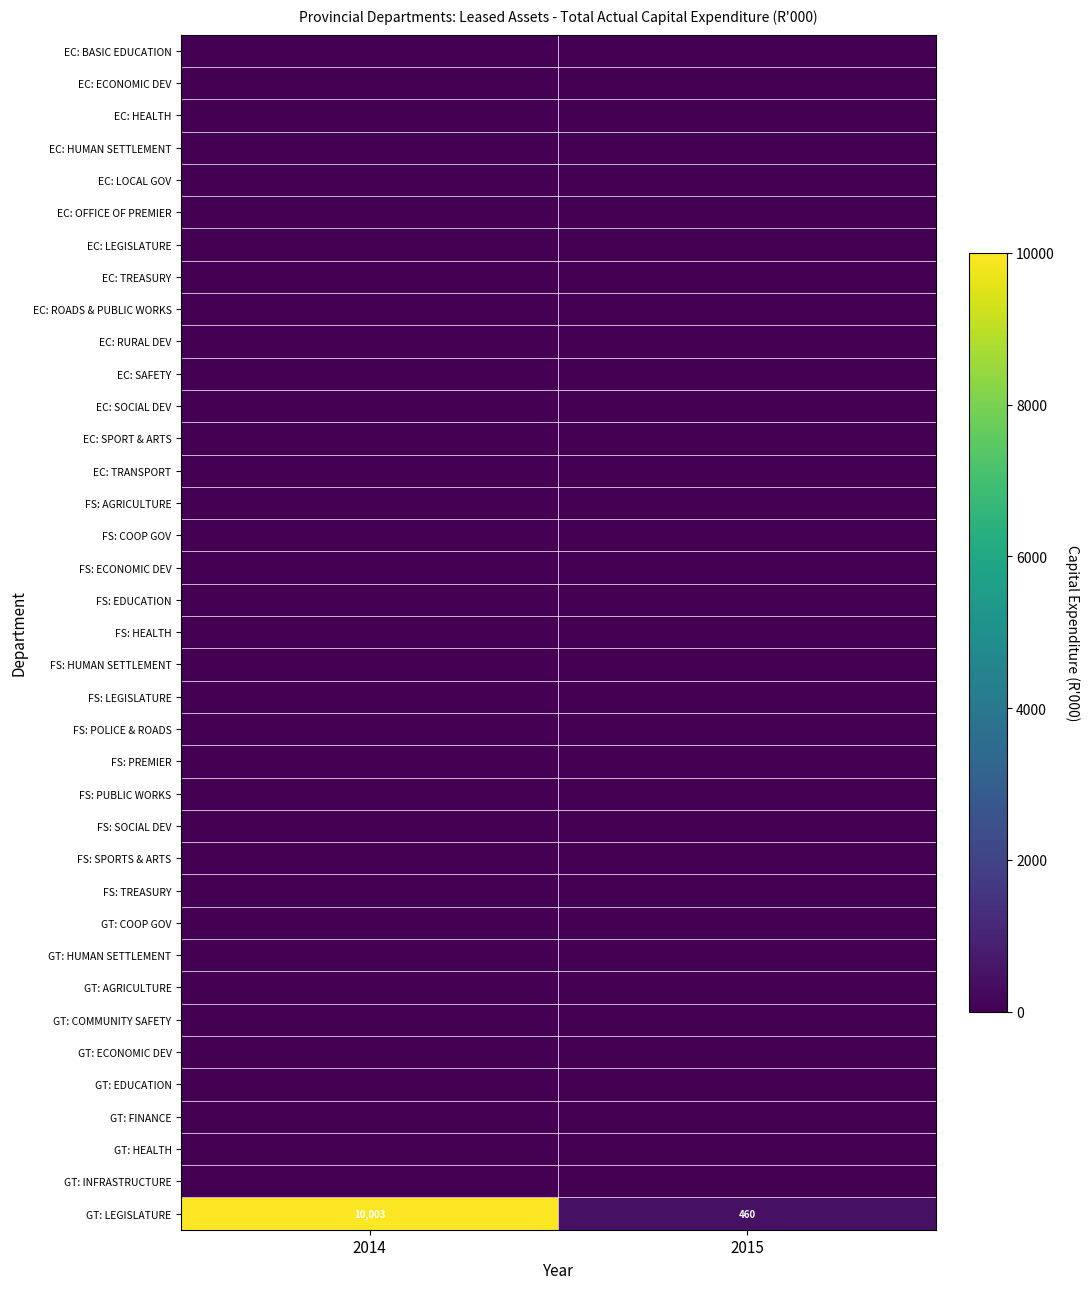

At how many categories does at least one series exceed 2610?

1